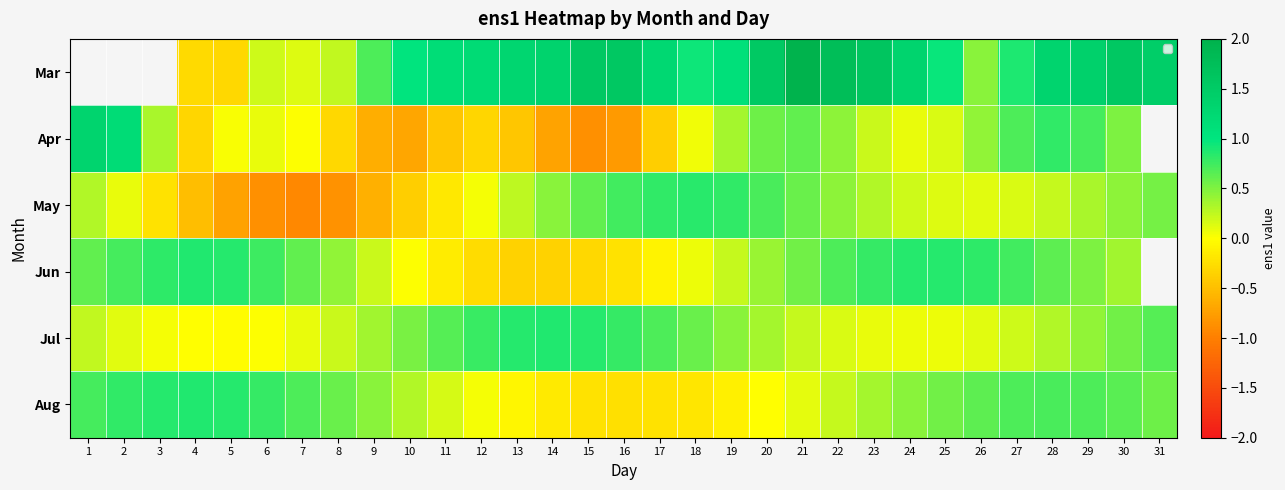

List the series in order of their peak value, highest first.

Mar, Apr, Jun, Jul, Aug, May